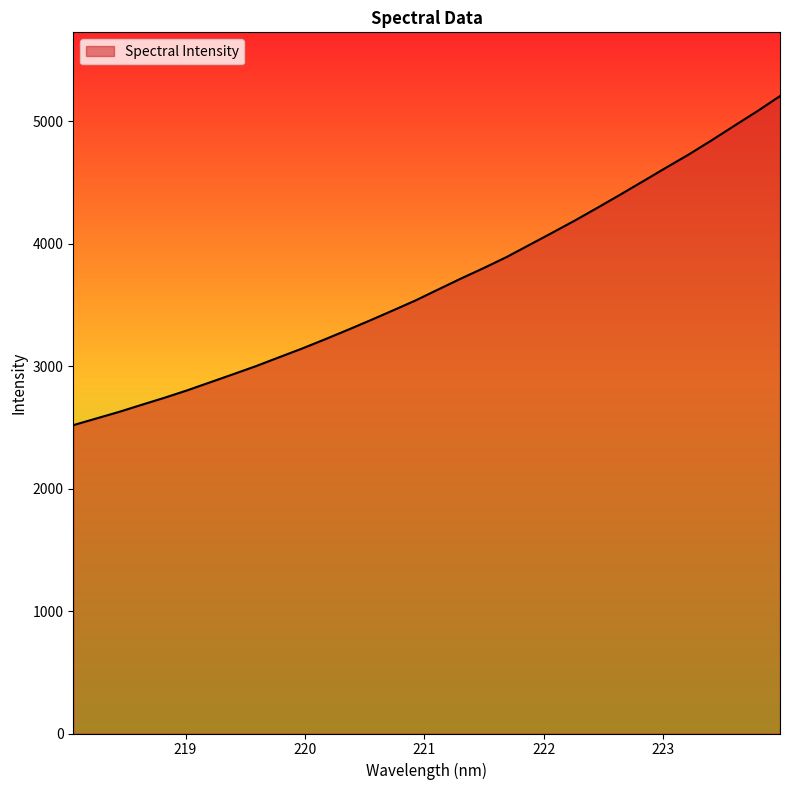

What is the difference between the maximum and minimum values?

2687.5